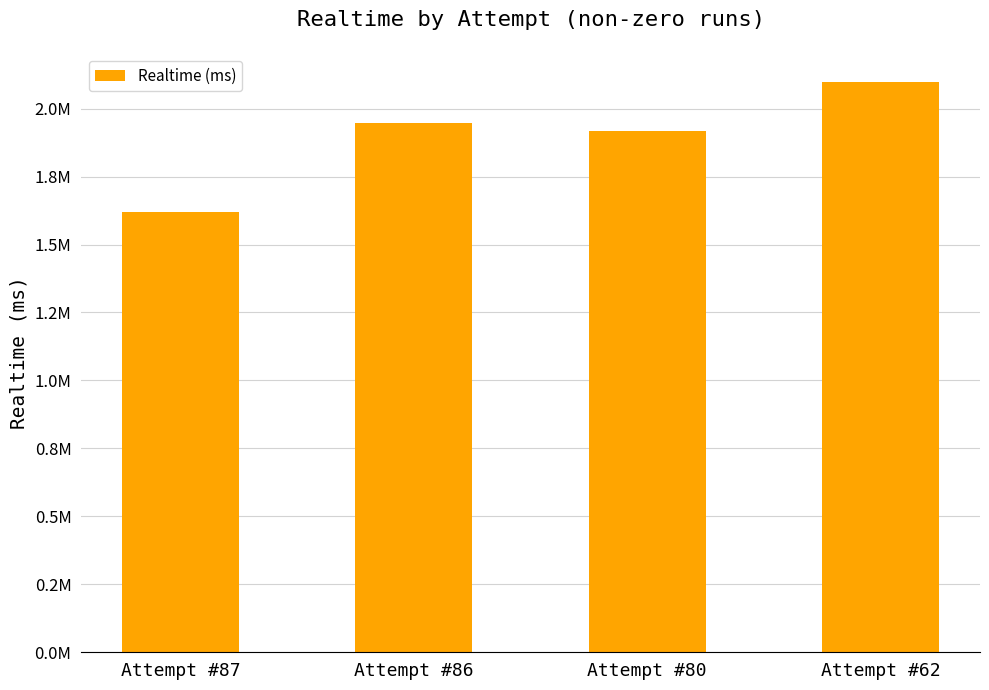

Reading right to left, list all the values displayed in this chart.

Attempt #62=2096933	Attempt #80=1919385	Attempt #86=1947696	Attempt #87=1619999